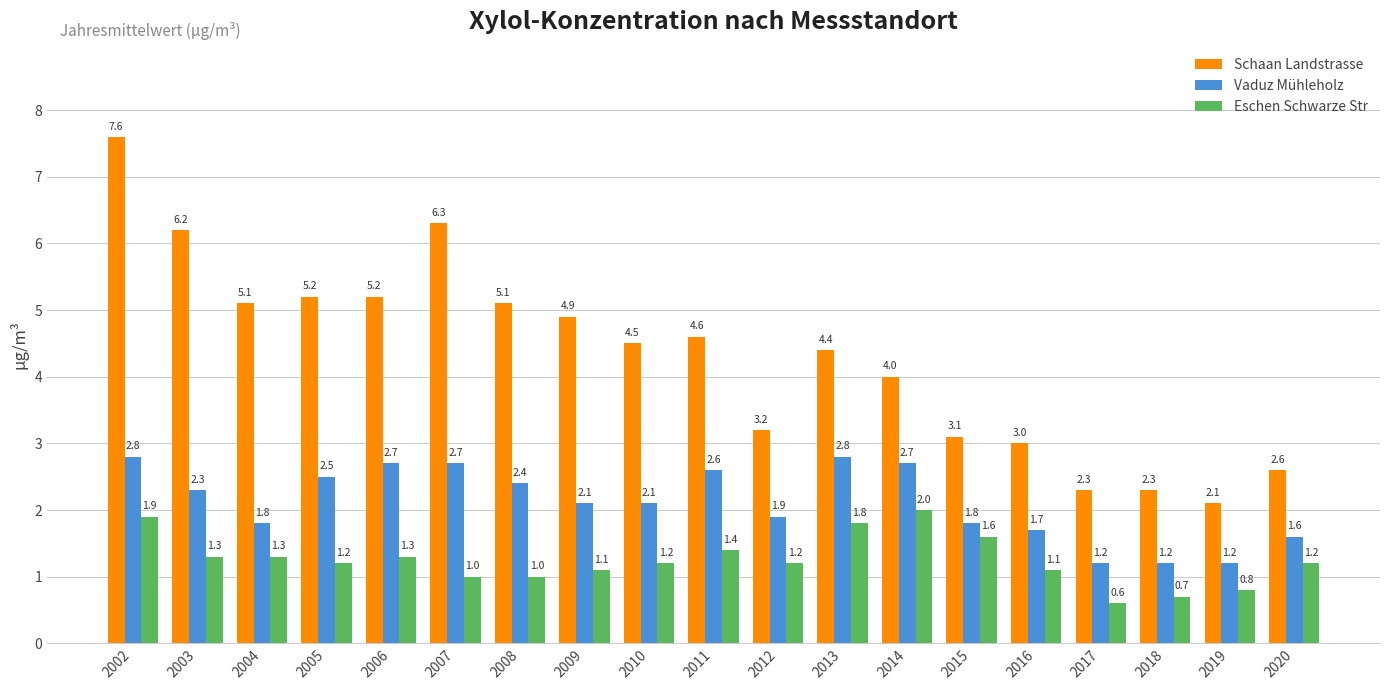

Which series has the largest total across all categories?

Schaan Landstrasse